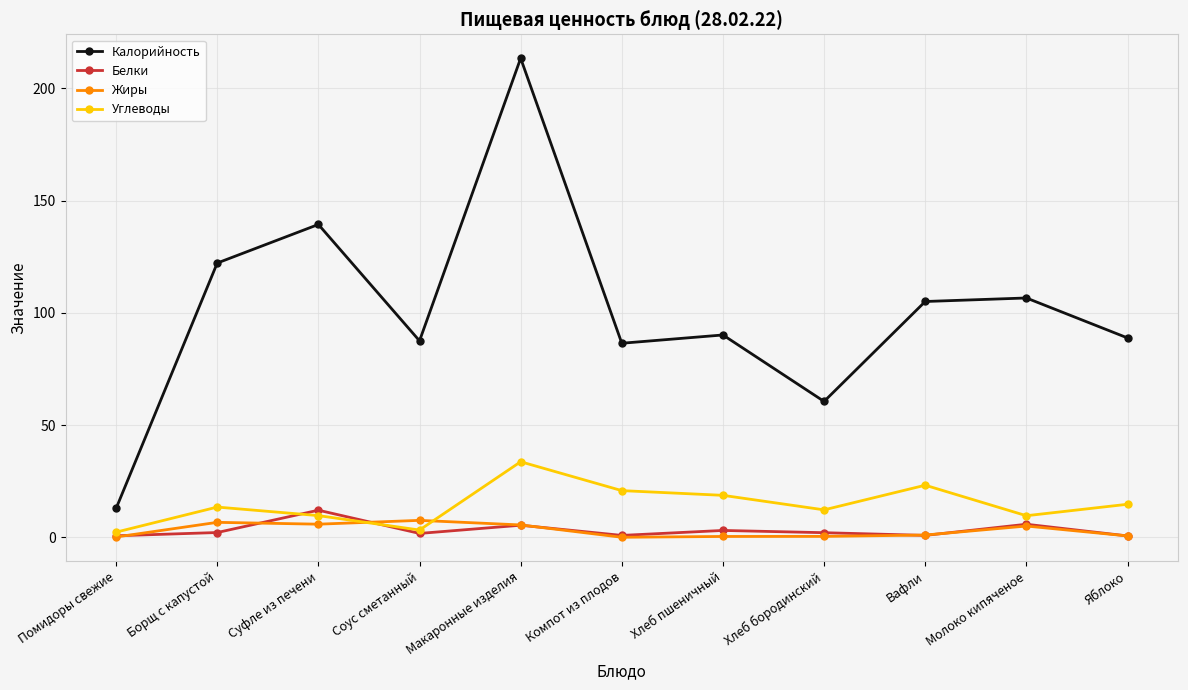

At which category does Калорийность reach its first local peak?

Суфле из печени